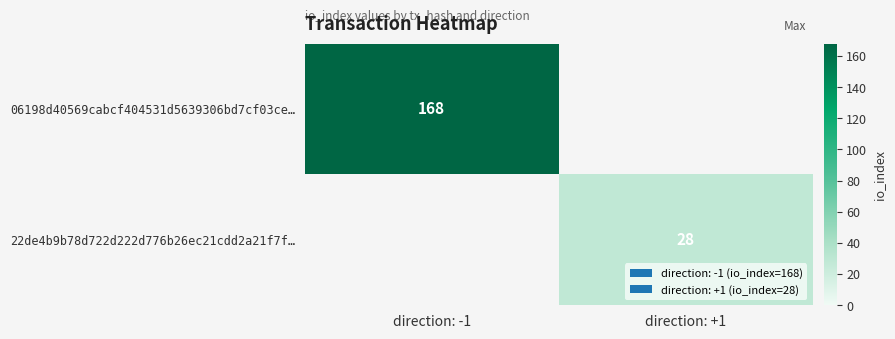

The 06198d40569cabcf404531d5639306bd7cf03ce… series shows 168 at direction: -1. True or false?

True